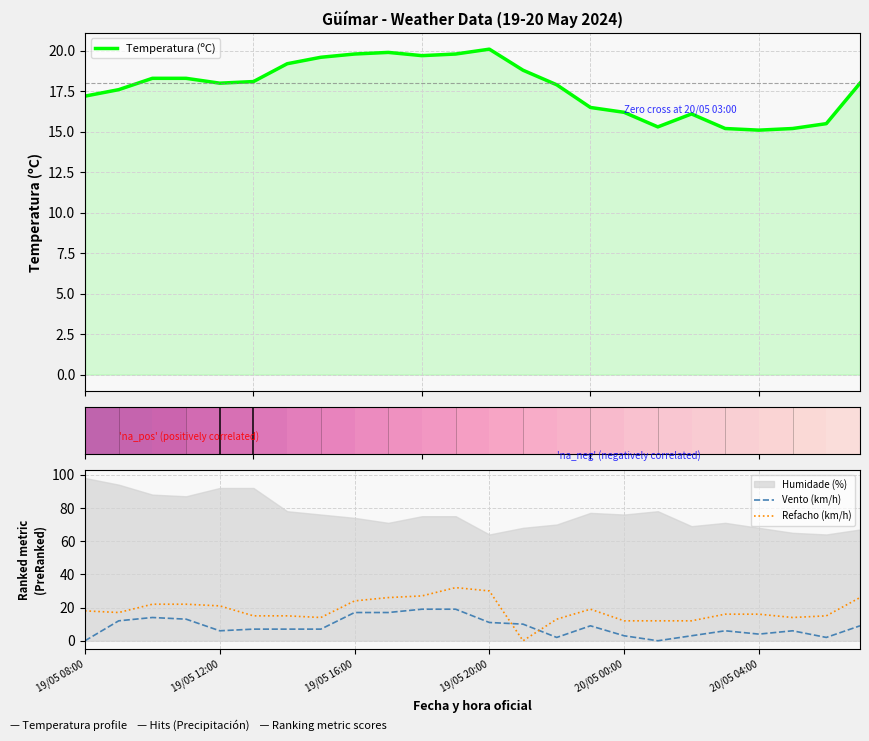

At which label is Refacho (km/h) closest to 16?

19